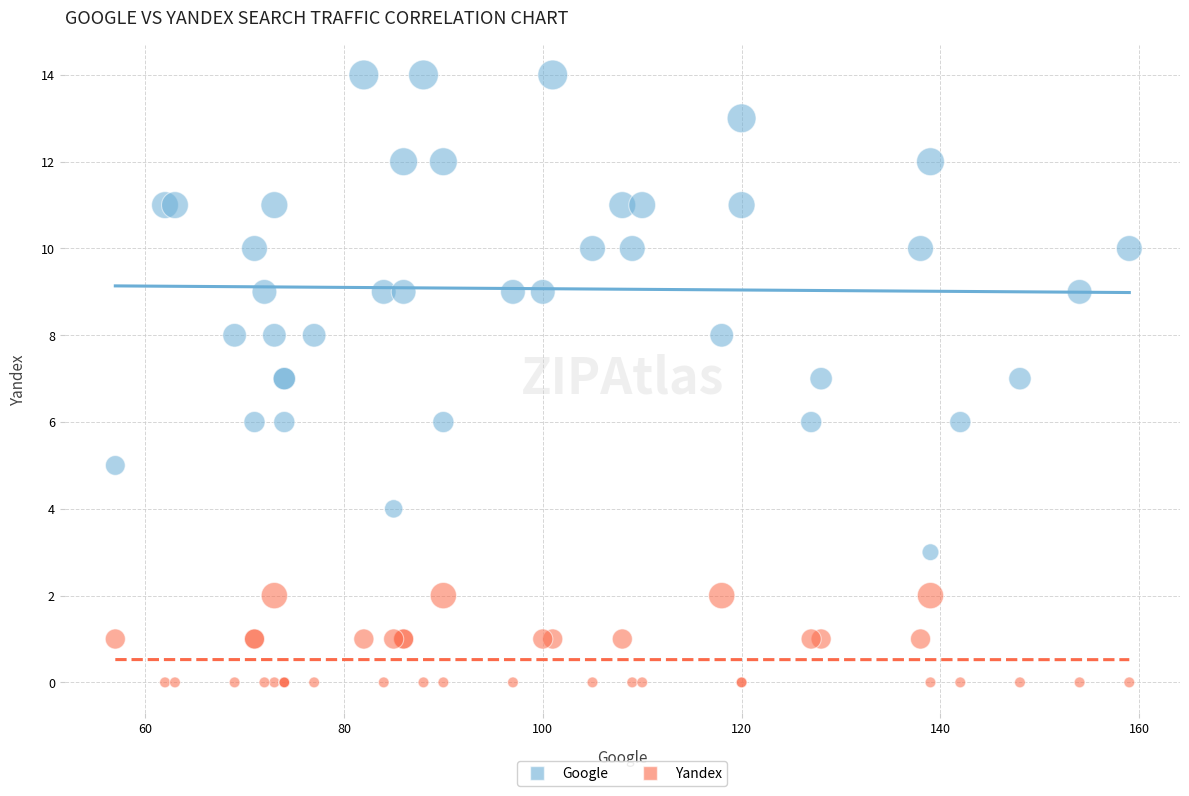

Which series has the largest Y range (max minus min)?

Google